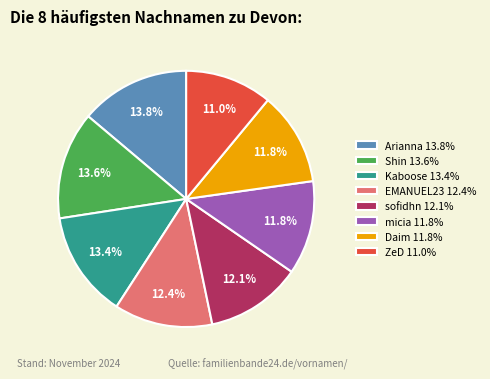

Which slice is the smallest?

ZeD 11.0%